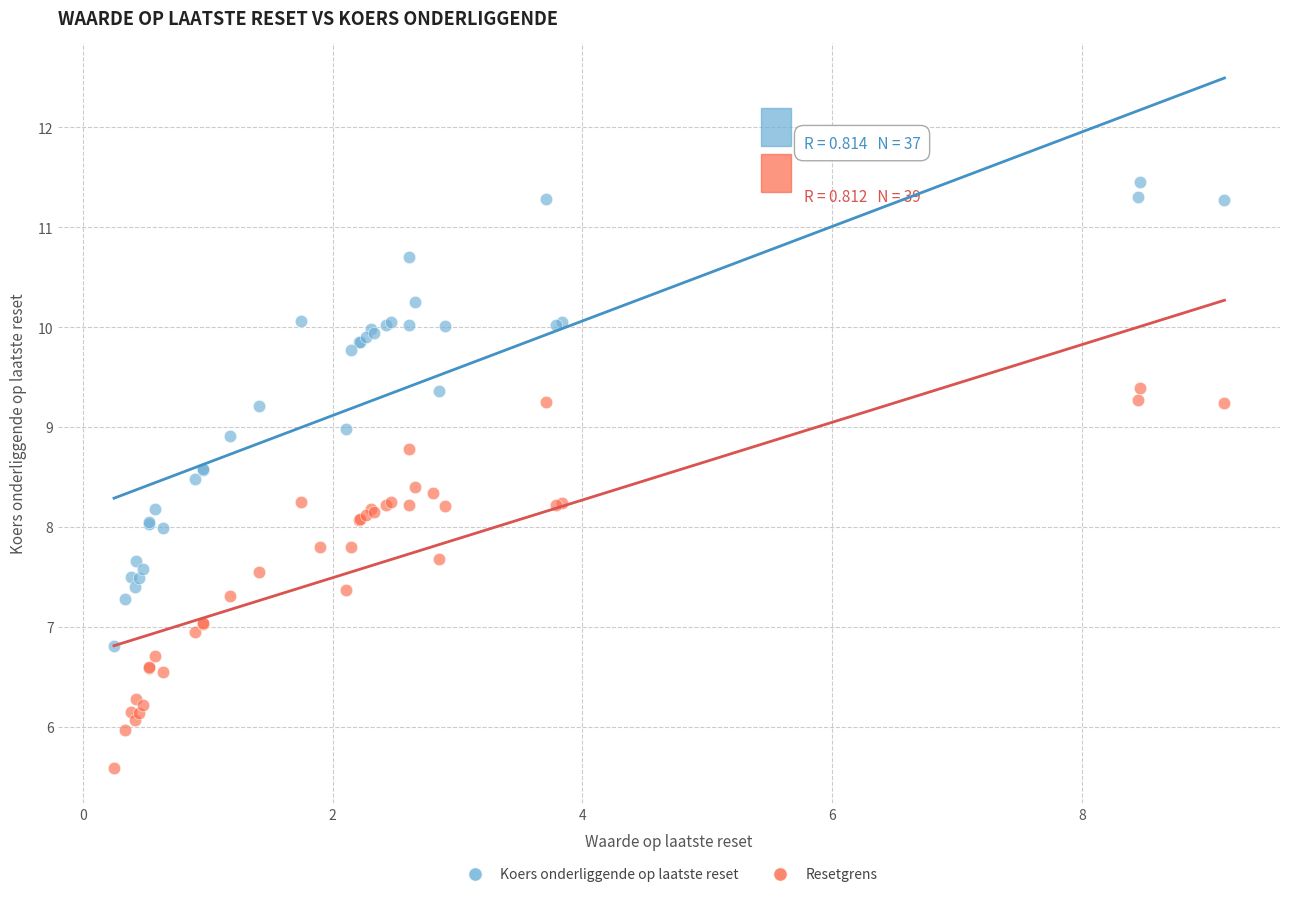

Which series reaches the minimum Y coordinate?

Resetgrens